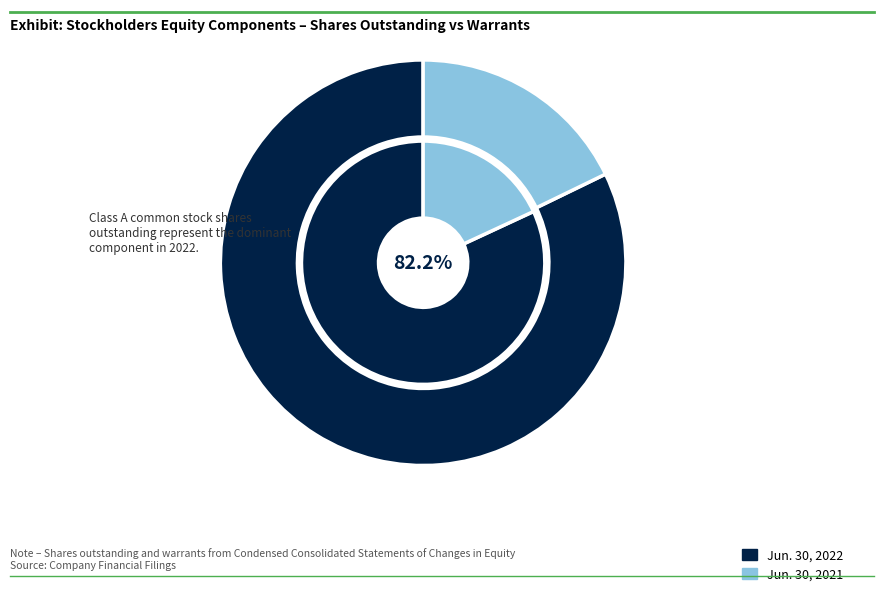

How many slices are in this pie chart?

2